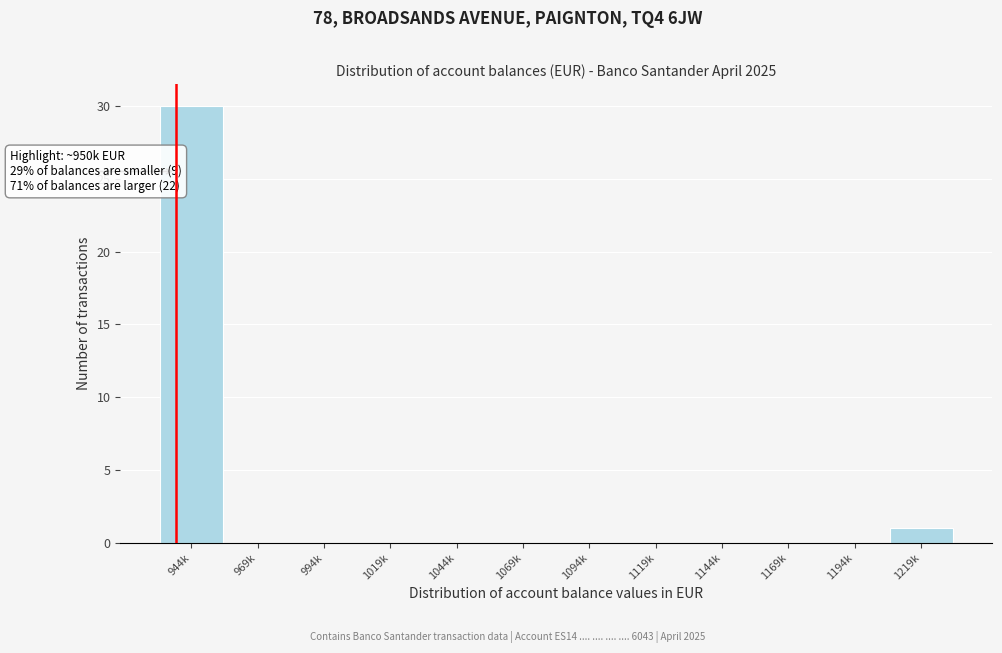

Reading left to right, transcribe all the data shown in this chart.

944k=30	969k=0	994k=0	1019k=0	1044k=0	1069k=0	1094k=0	1119k=0	1144k=0	1169k=0	1194k=0	1219k=1